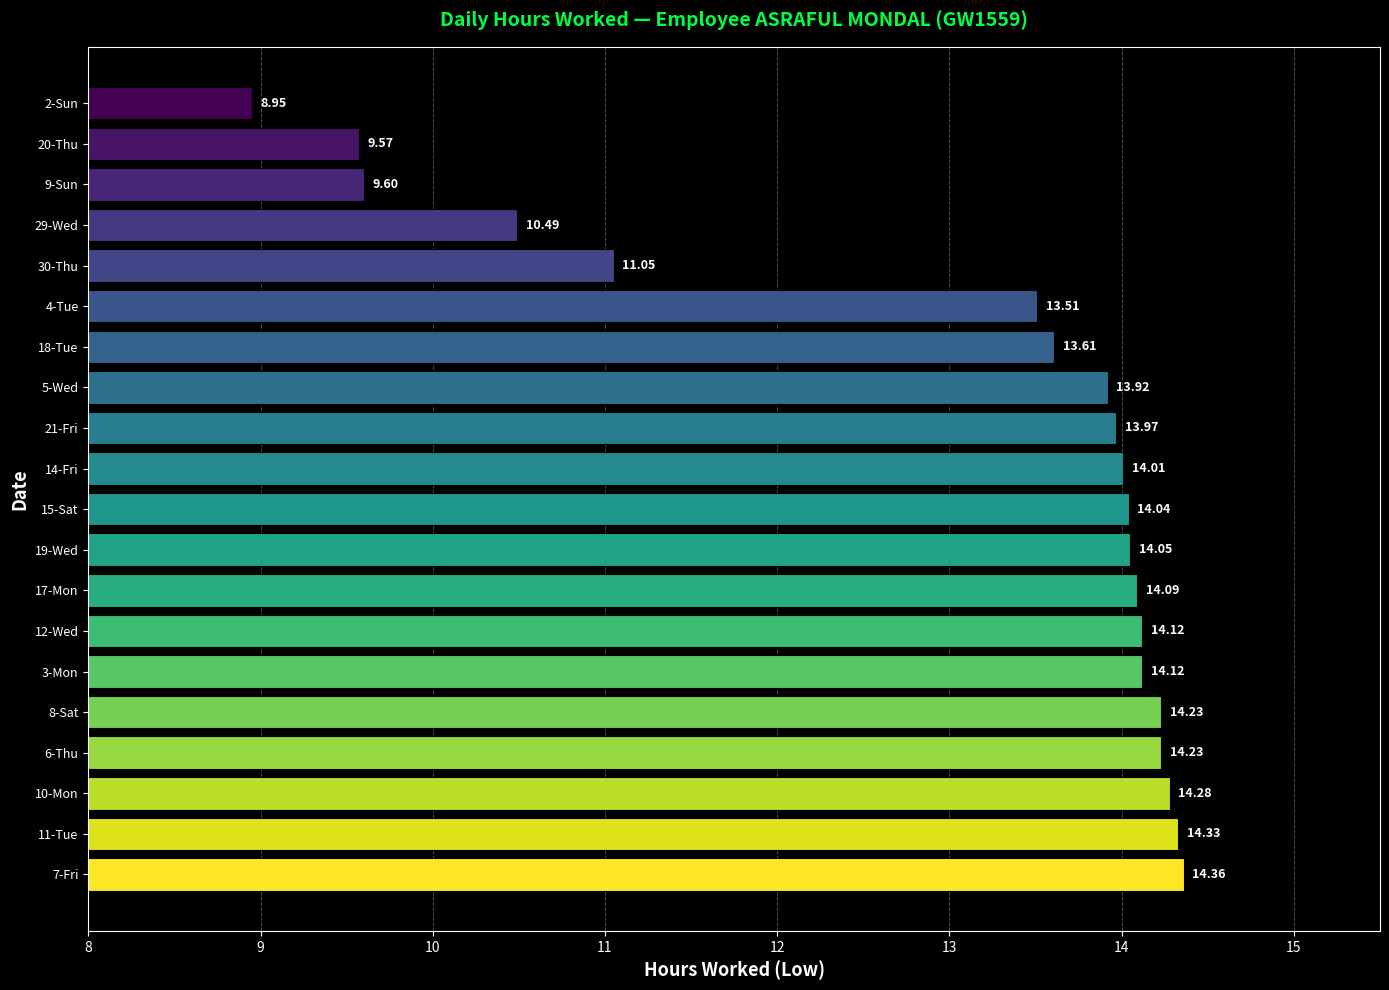

What is the average value?

13.0